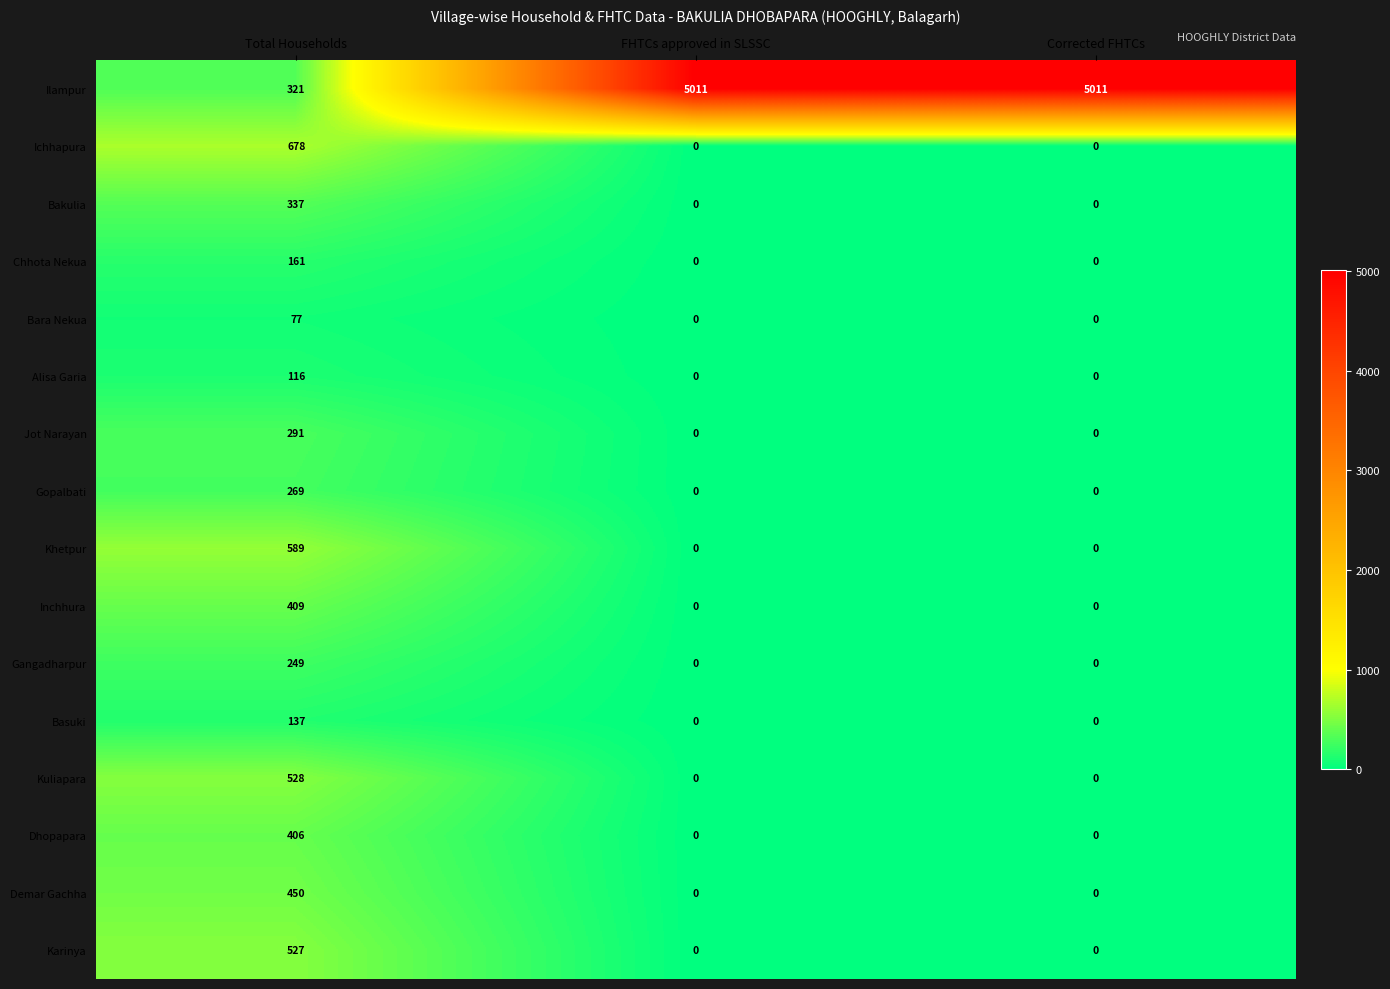

What is the difference between the maximum and minimum values in the Chhota Nekua series?

161